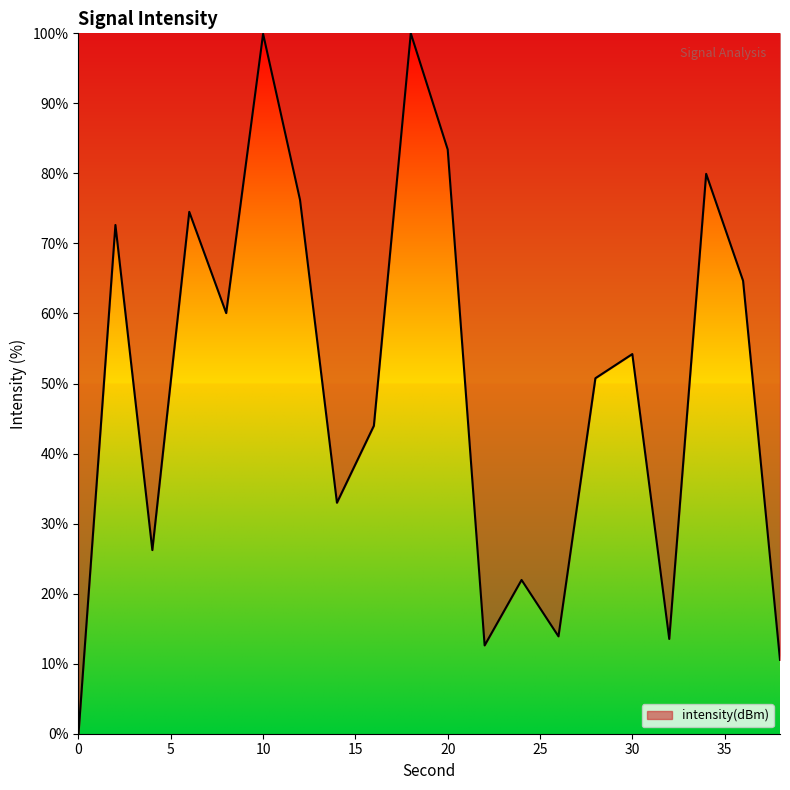

What is the maximum value shown in the chart?

100.0